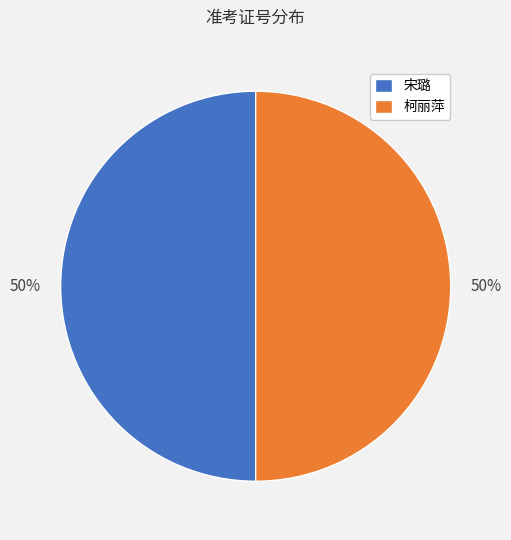

What is the ratio of the value at 宋璐 to the value at 柯丽萍?

1.0